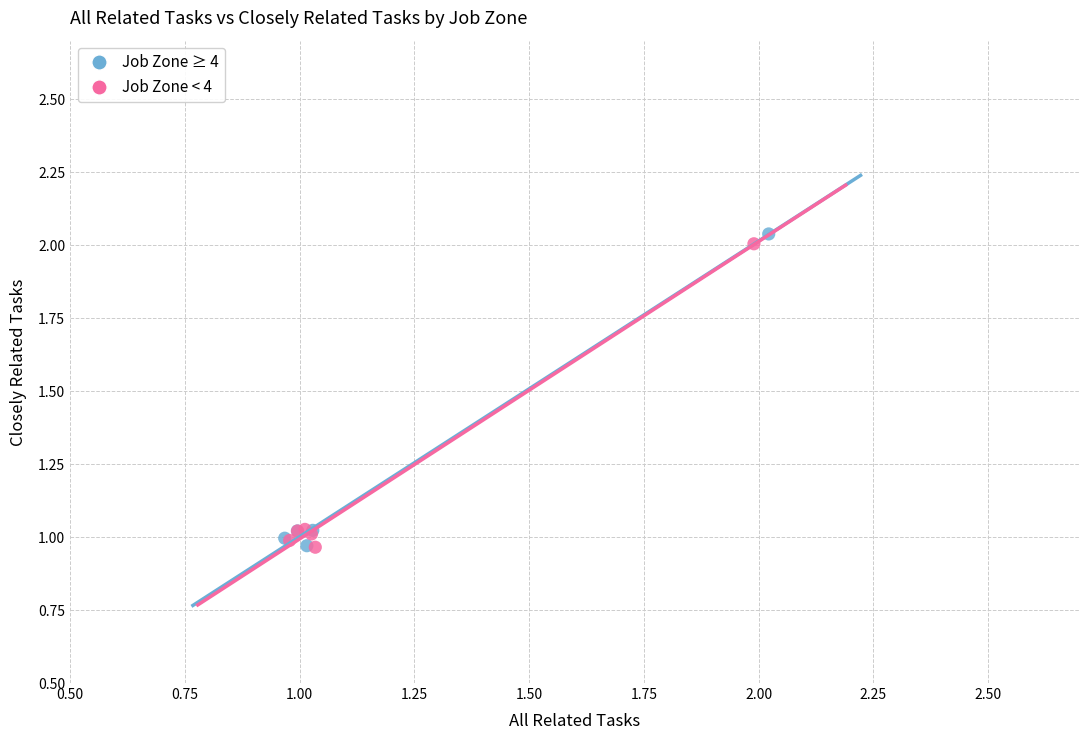

Which series has the largest Y range (max minus min)?

Job Zone ≥ 4